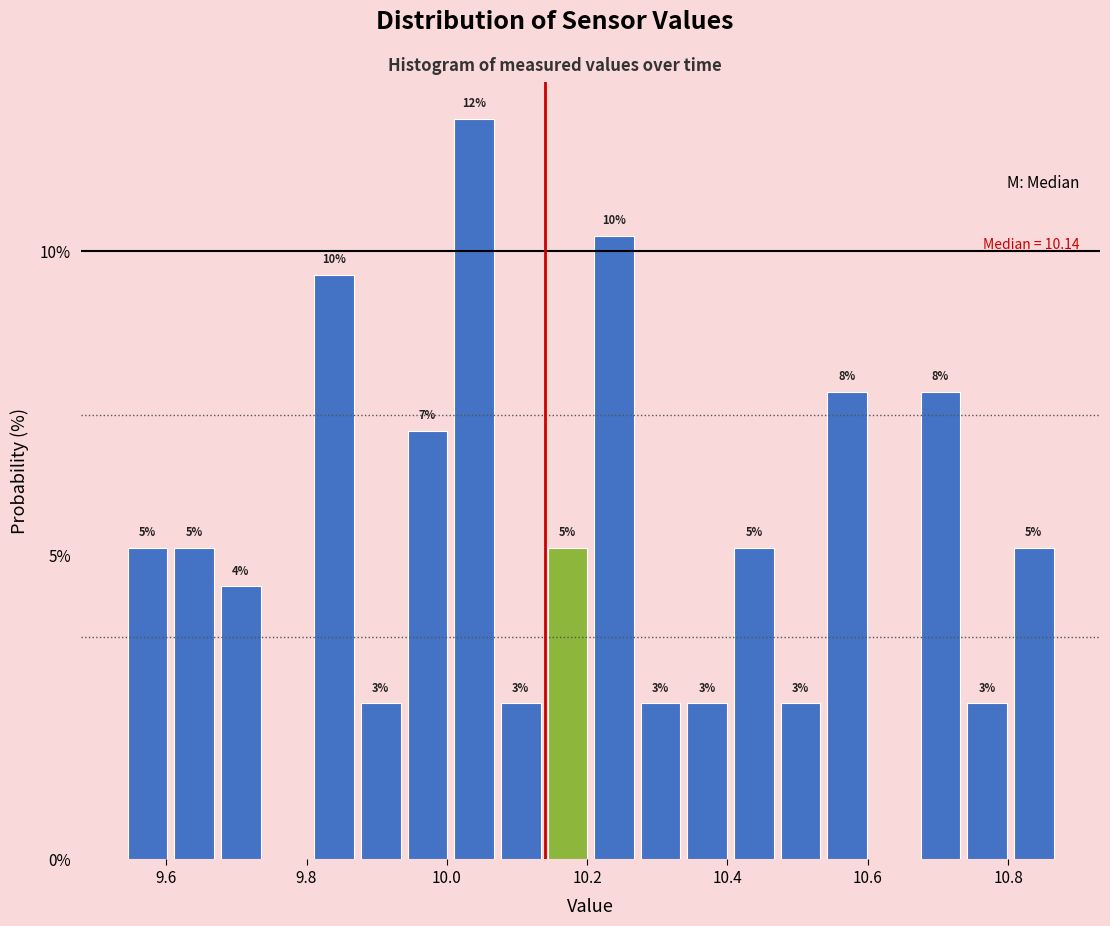

Around what value on the x-axis is the tallest bar? Give the approximate position of its centre, as read against the axis.

10.04